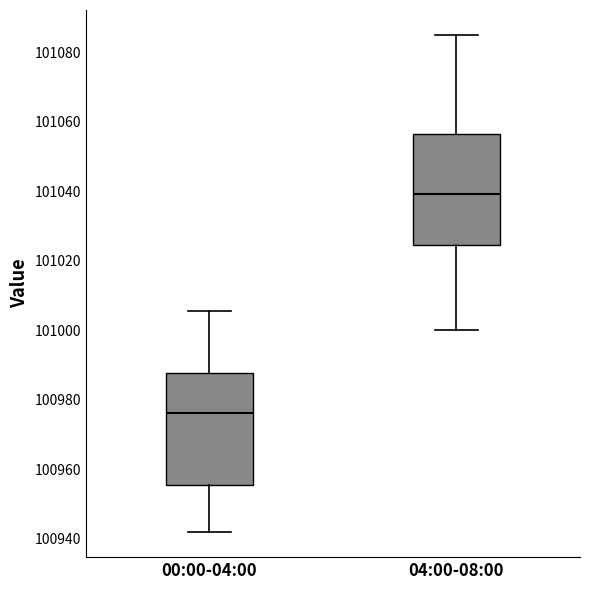

Reading left to right, read every box against the y-axis: the position of its median line, the range the box covers, and the ends of its whiskers. The values are not printed on the chart, so give them approximately, as read against the axis.

00:00-04:00: median 100976, box 100956 to 100988, whiskers 100942 to 101006
04:00-08:00: median 101040, box 101024 to 101056, whiskers 101000 to 101086